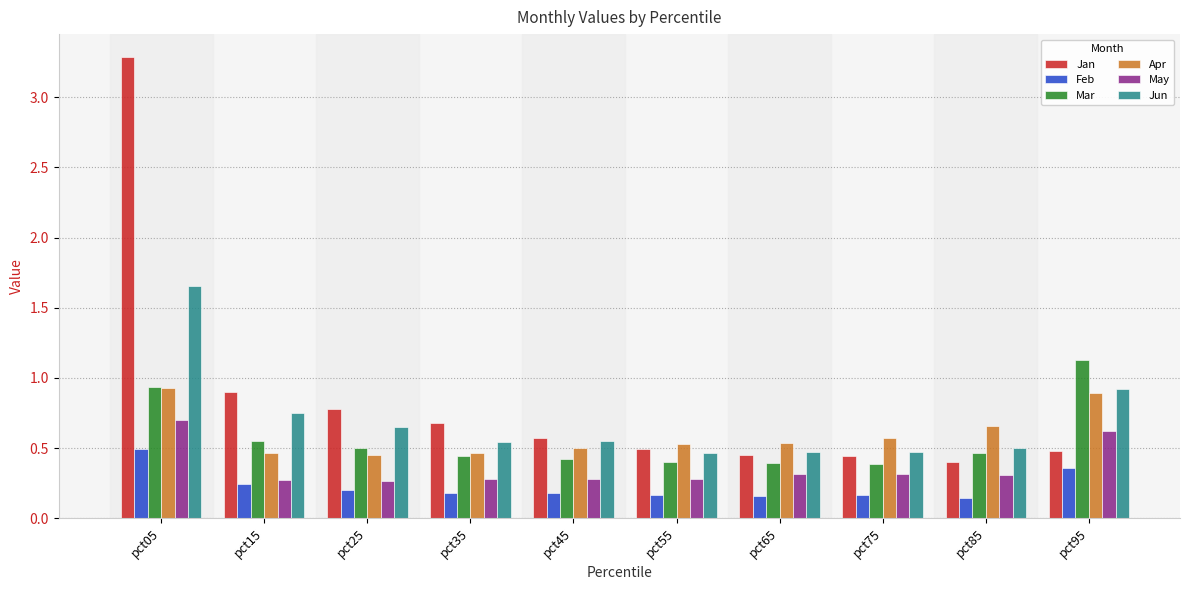

Which series changed the most between pct05 and pct85?

Jan